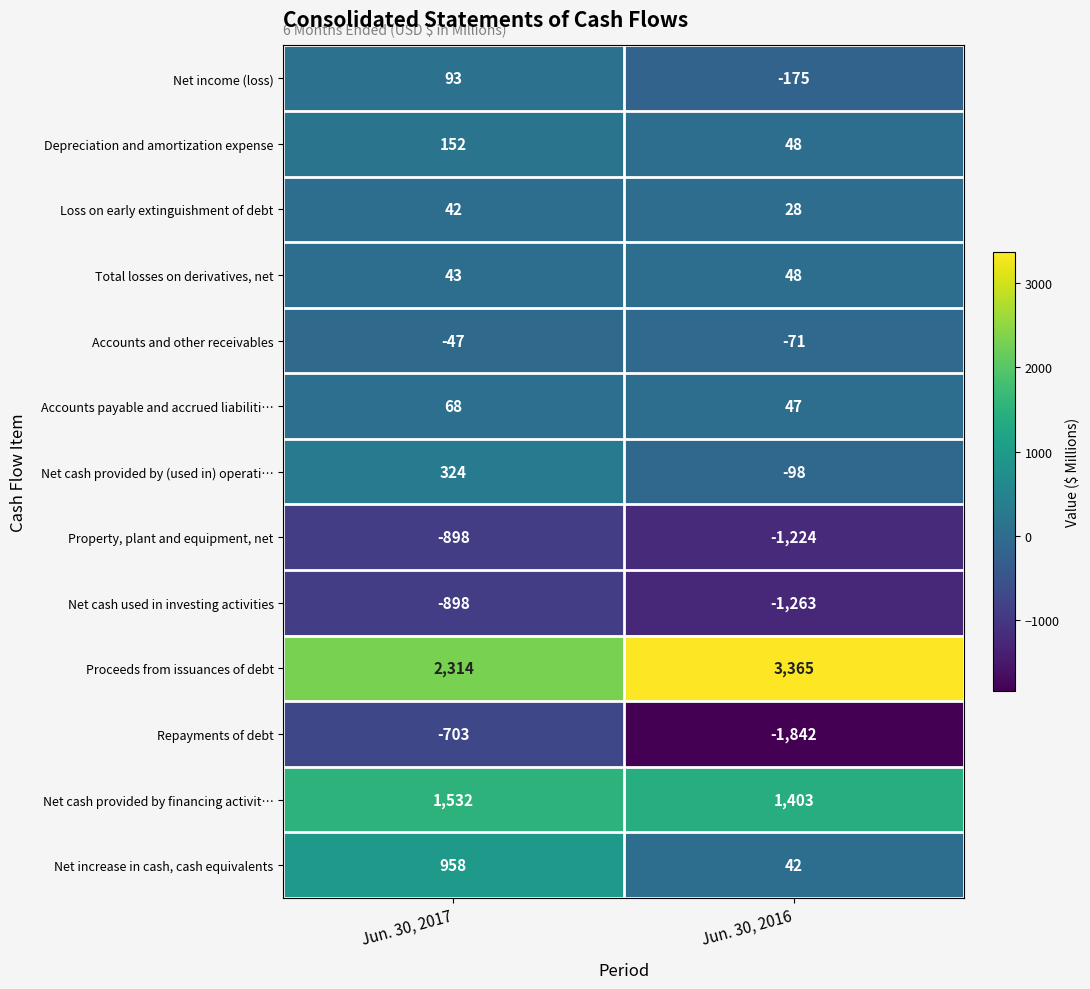

What is the average value of the Depreciation and amortization expense series?

100